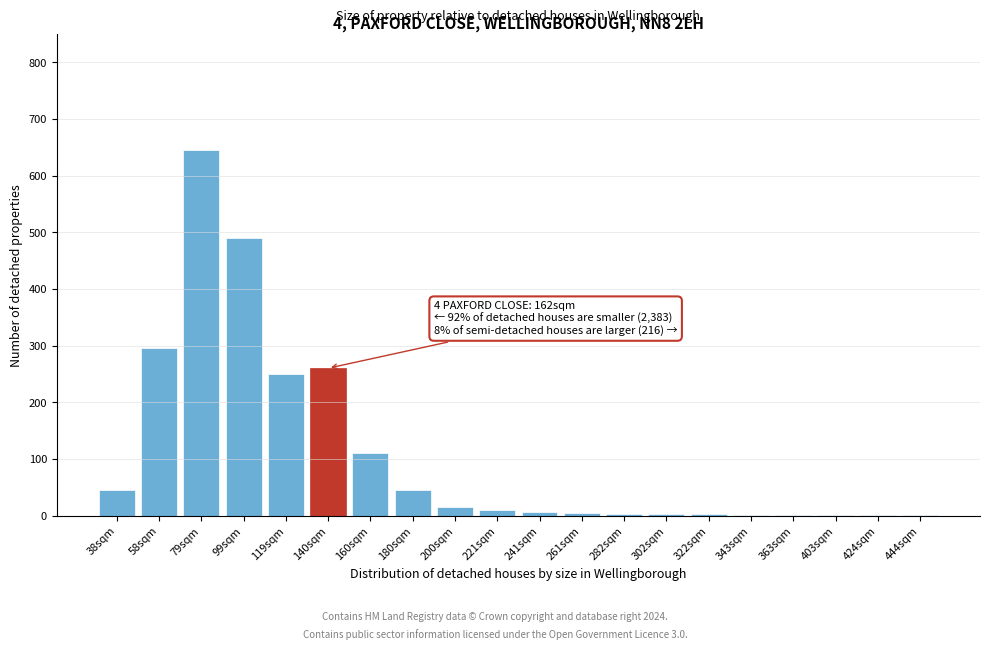

What is the sum of all values?

2187